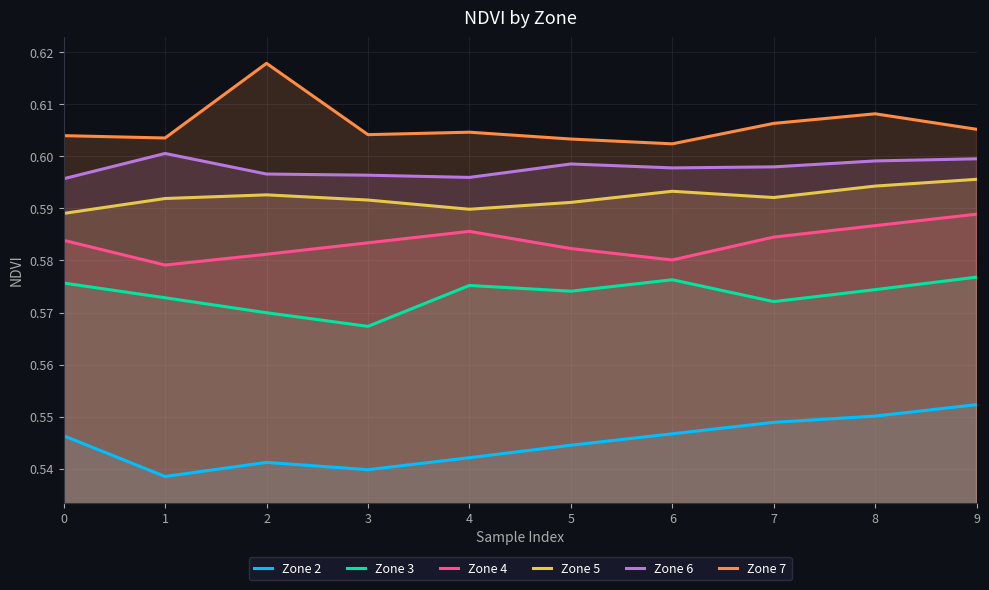

Reading left to right, transcribe all the data shown in this chart.

Zone 2: 0.5	0.5	0.5	0.5	0.5	0.5	0.5	0.5	0.6	0.6
Zone 3: 0.6	0.6	0.6	0.6	0.6	0.6	0.6	0.6	0.6	0.6
Zone 4: 0.6	0.6	0.6	0.6	0.6	0.6	0.6	0.6	0.6	0.6
Zone 5: 0.6	0.6	0.6	0.6	0.6	0.6	0.6	0.6	0.6	0.6
Zone 6: 0.6	0.6	0.6	0.6	0.6	0.6	0.6	0.6	0.6	0.6
Zone 7: 0.6	0.6	0.6	0.6	0.6	0.6	0.6	0.6	0.6	0.6